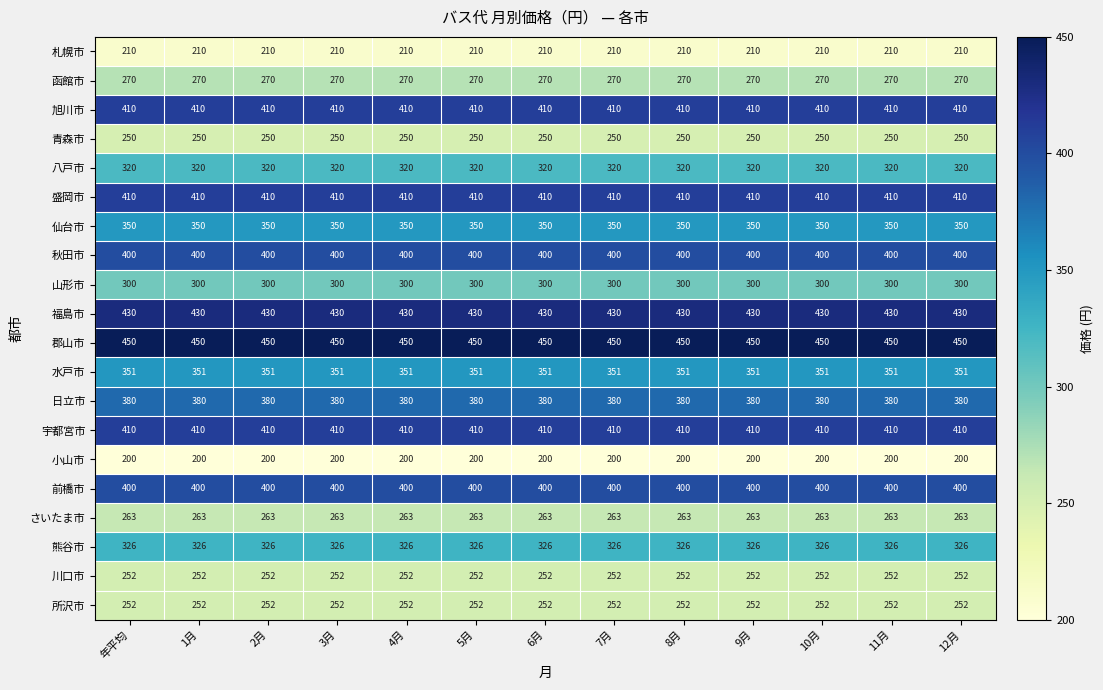

Which series has the largest total across all categories?

郡山市